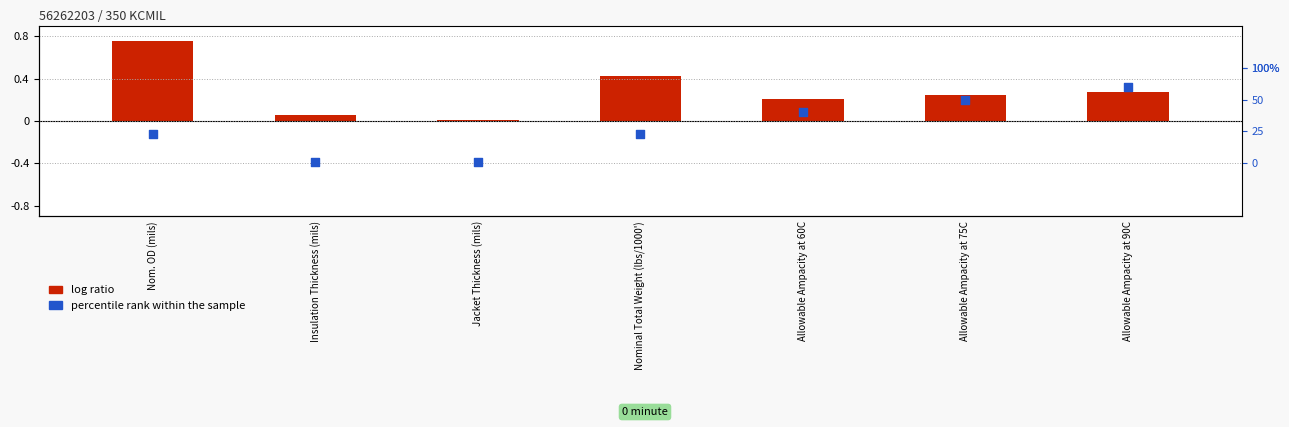

Which series reaches the minimum Y coordinate?

percentile rank within the sample